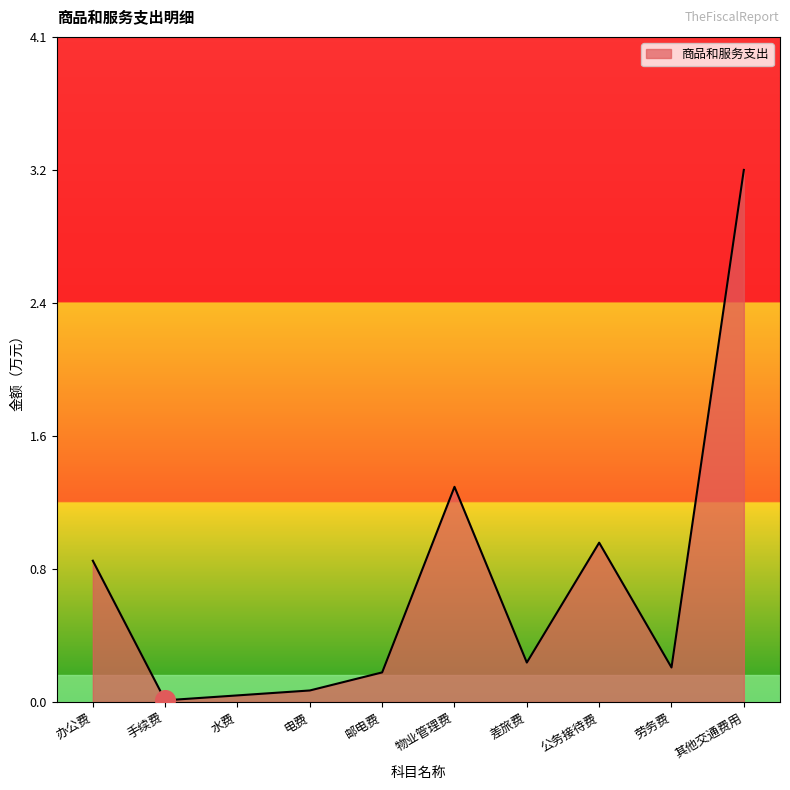

What is the change in value from 水费 to 物业管理费?

+1.3